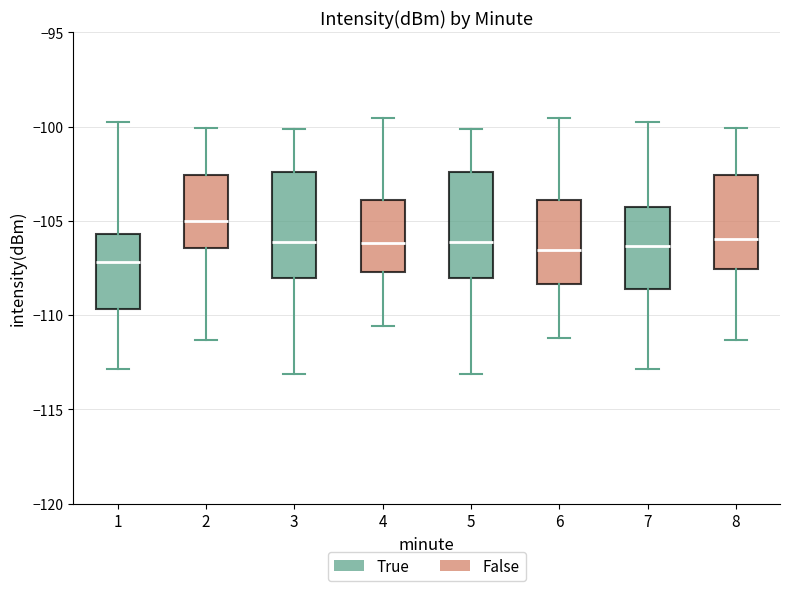

Reading left to right, transcribe this box plot: for each box, give where its median line is, the range the box spans, and where its two whiskers end, as read against the y-axis. The values are not printed on the chart, so give them approximately, as read against the axis.

1: median -107.0, box -109.5 to -105.5, whiskers -113.0 to -100.0
2: median -105.0, box -106.5 to -102.5, whiskers -111.5 to -100.0
3: median -106.0, box -108.0 to -102.5, whiskers -113.0 to -100.0
4: median -106.0, box -107.5 to -104.0, whiskers -110.5 to -99.5
5: median -106.0, box -108.0 to -102.5, whiskers -113.0 to -100.0
6: median -106.5, box -108.5 to -104.0, whiskers -111.0 to -99.5
7: median -106.5, box -108.5 to -104.5, whiskers -113.0 to -100.0
8: median -106.0, box -107.5 to -102.5, whiskers -111.5 to -100.0